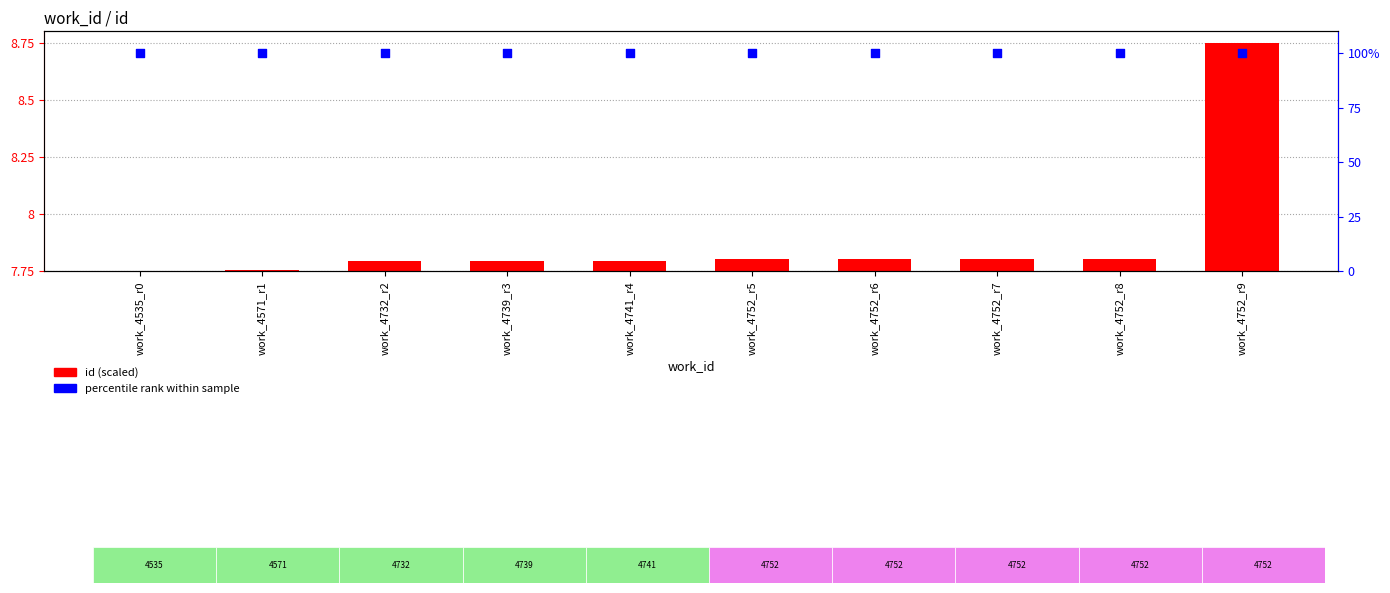

At which category is the sum across all series the highest?

work_4752_r9